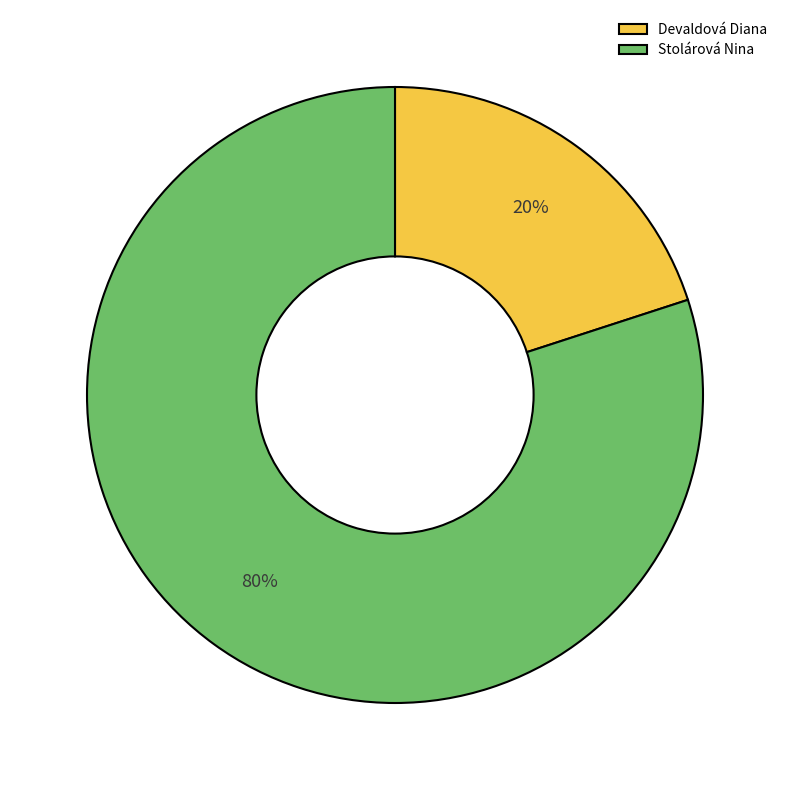

To the nearest percent, what is the average slice percentage?

50%